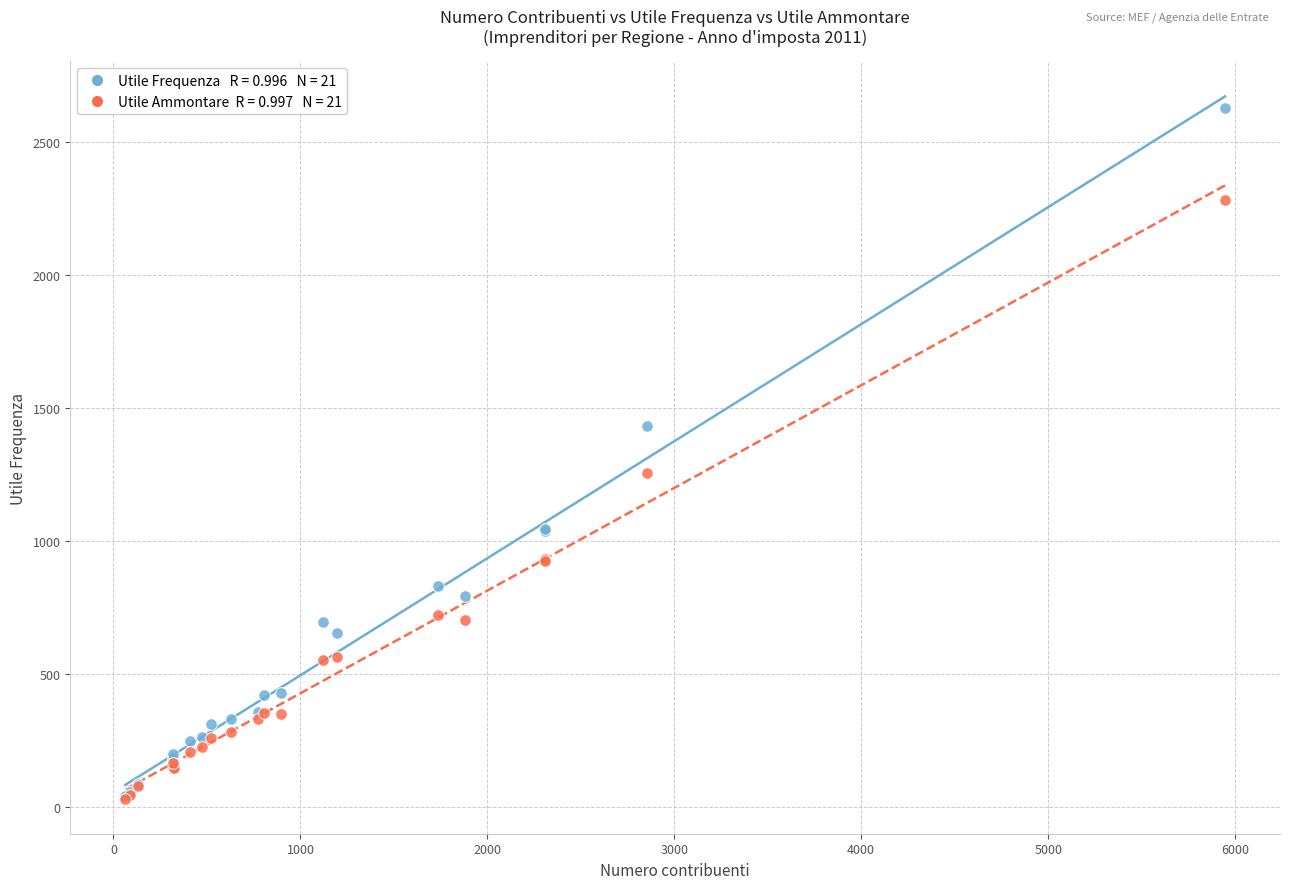

Across all series, what Y value is closest to 1330?

1256.8